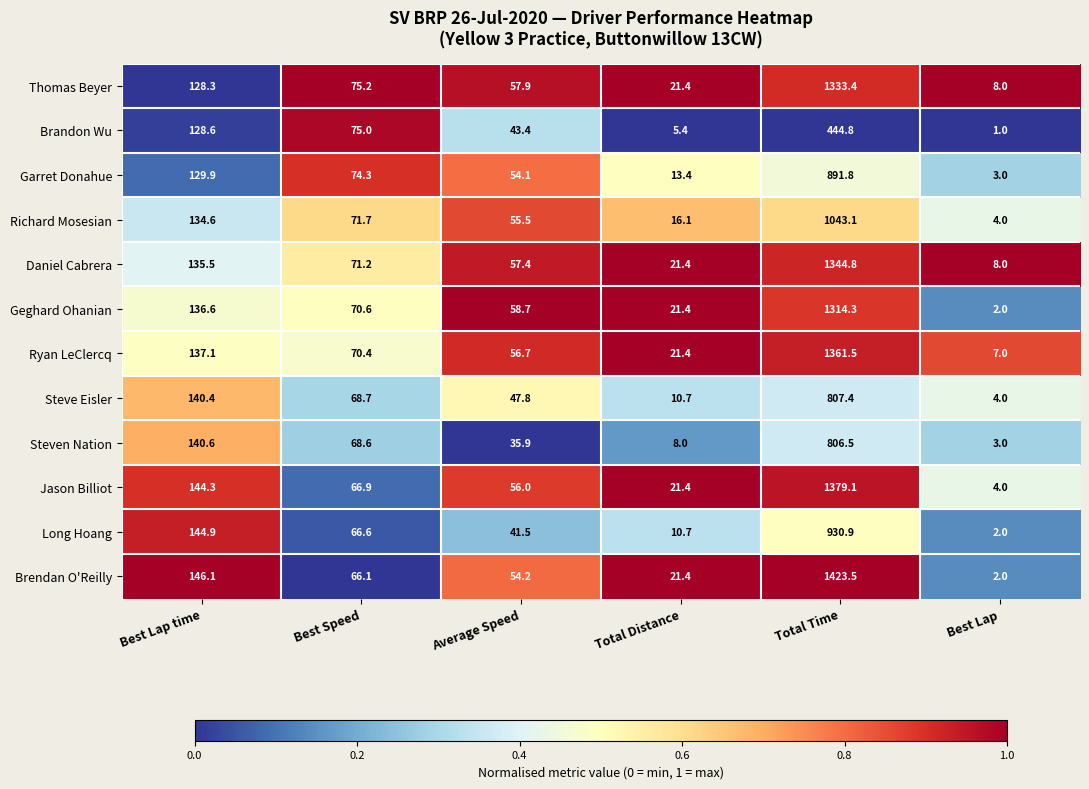

Which series has the largest range (max minus min)?

Brendan O'Reilly